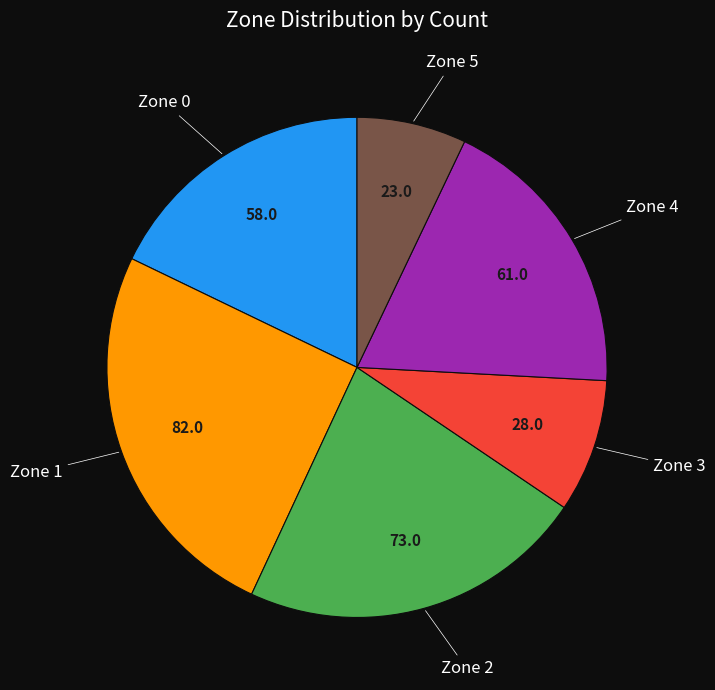

Is there any slice that represents more than half of the pie?

No